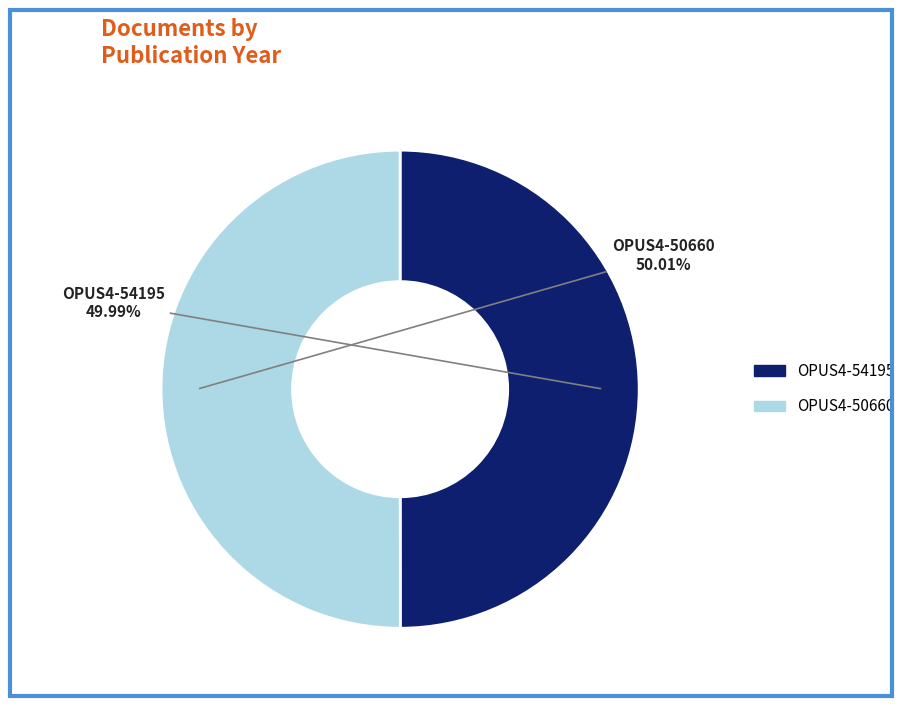

What percentage is the OPUS4-54195 slice, to the nearest percent?

50%